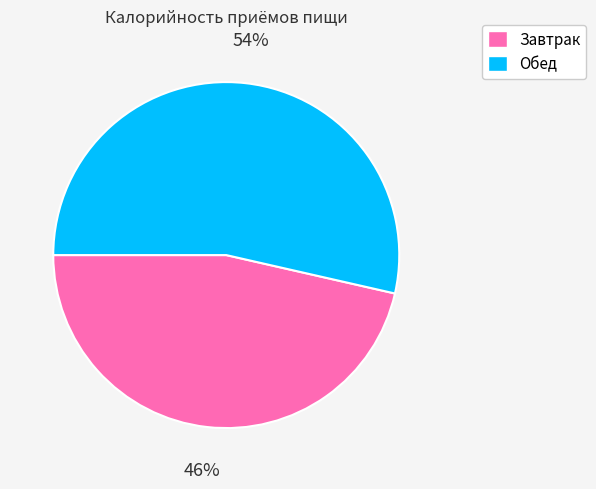

To the nearest percent, what portion does Завтрак represent?

46%